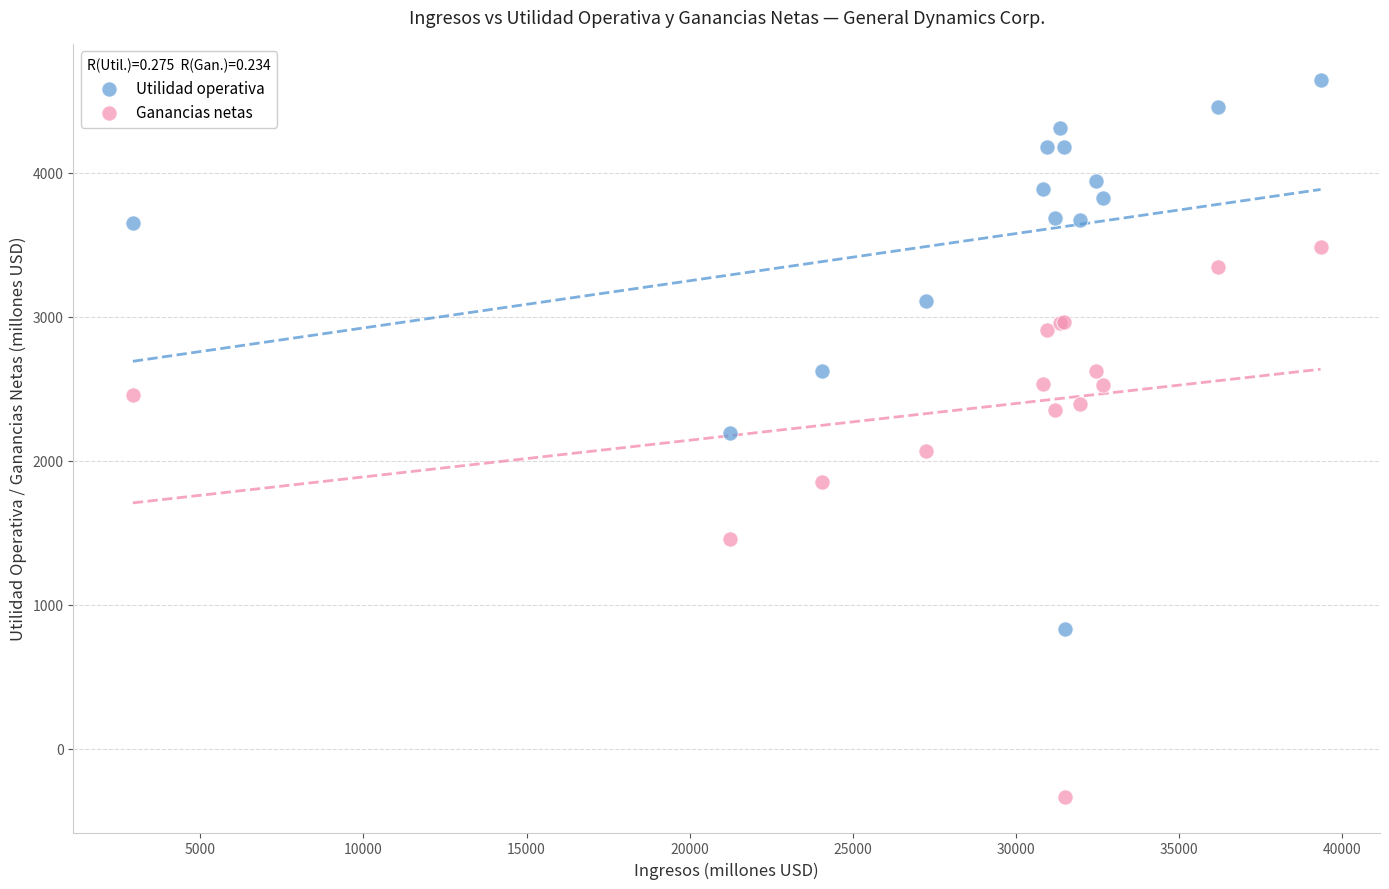

In the Ganancias netas series, what Y value is closest to 1576?

1461